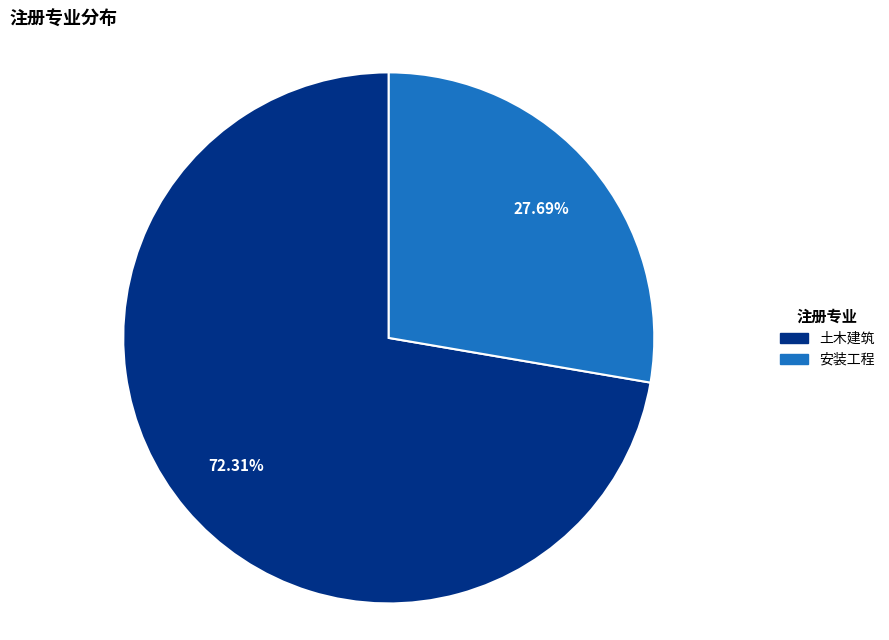

Rank the categories by value from highest to lowest.

土木建筑, 安装工程